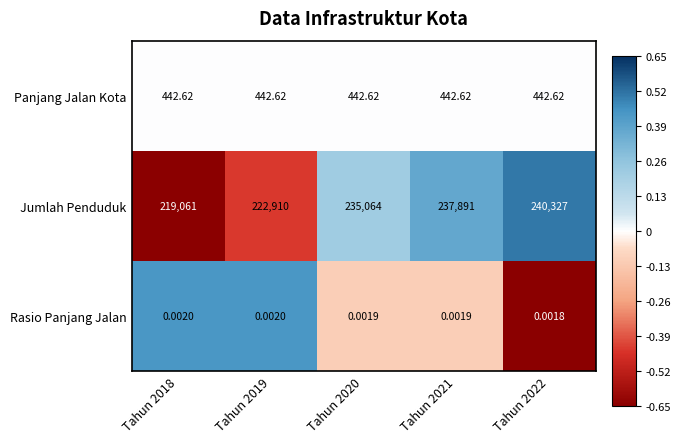

Rank the series by their maximum value, from lowest to highest.

Rasio Panjang Jalan, Panjang Jalan Kota, Jumlah Penduduk